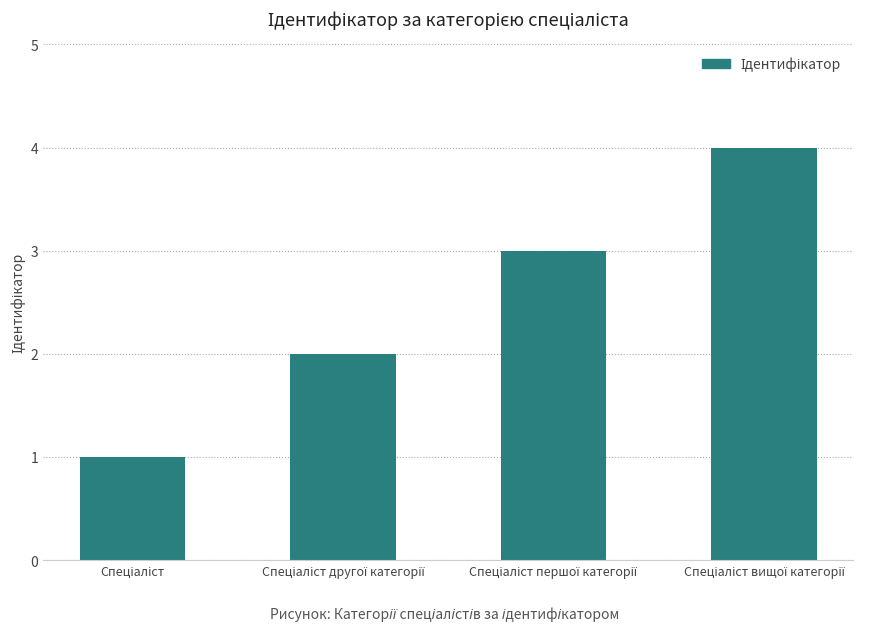

What is the maximum value shown in the chart?

4